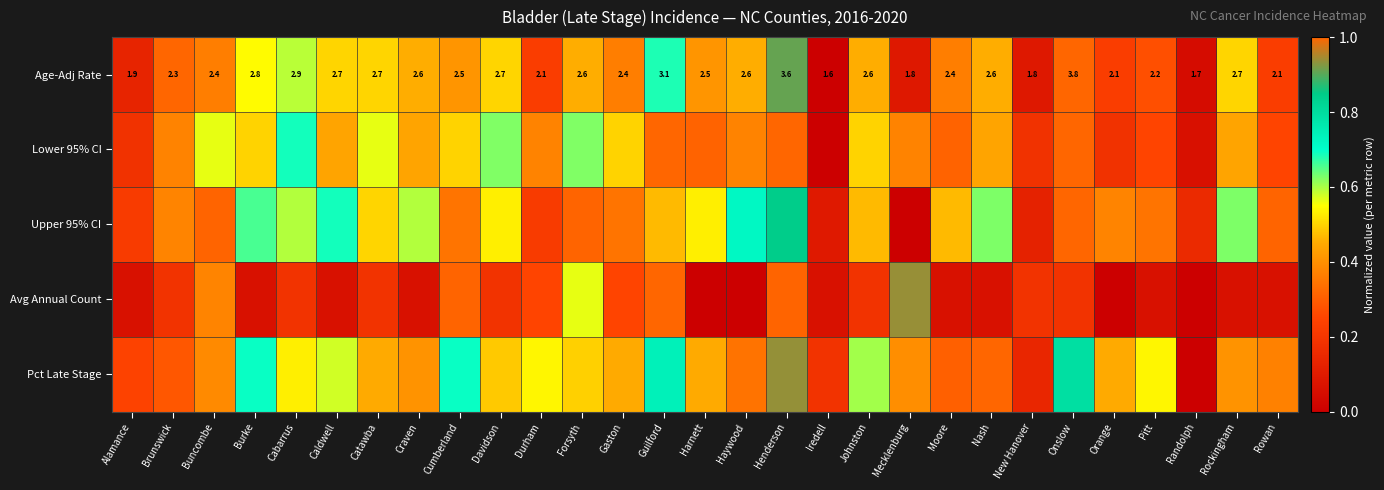

At which label does Age-Adj Rate first exceed 2?

Brunswick